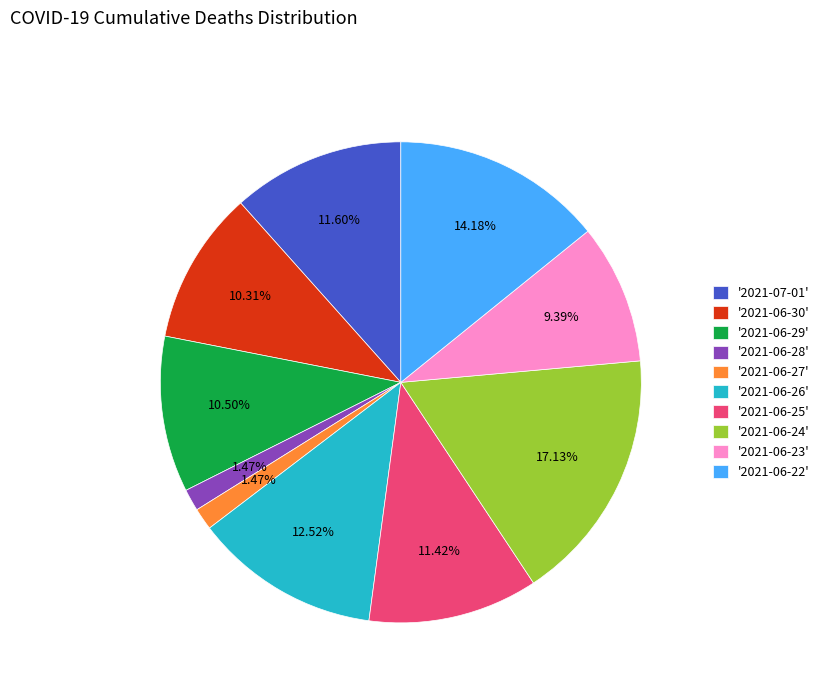

Count the number of slices in the pie.

10